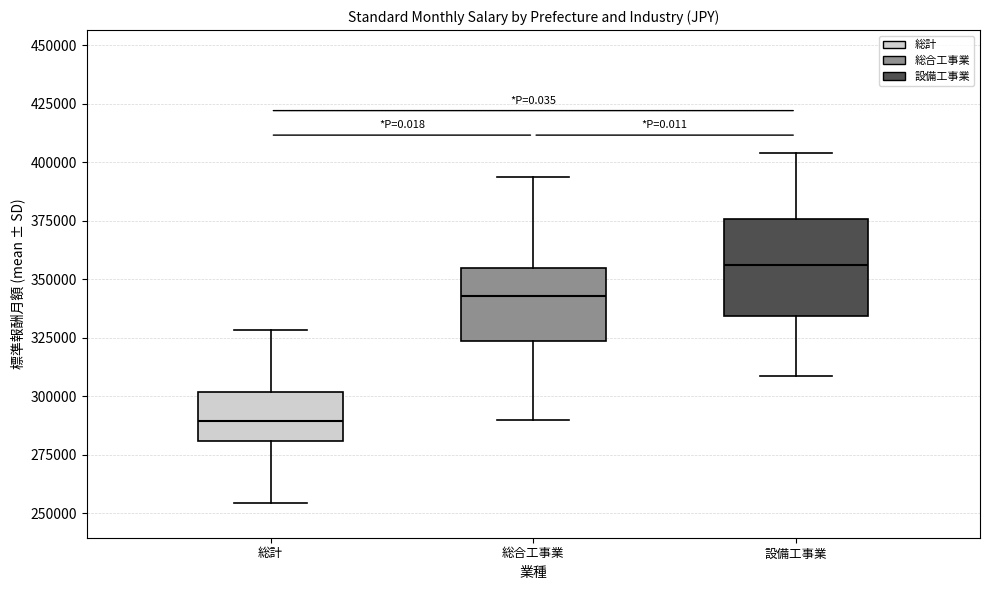

Where does the upper whisker of the box for 総計 end on the y-axis? The values are not printed on the chart, so give them approximately, as read against the axis.

330000